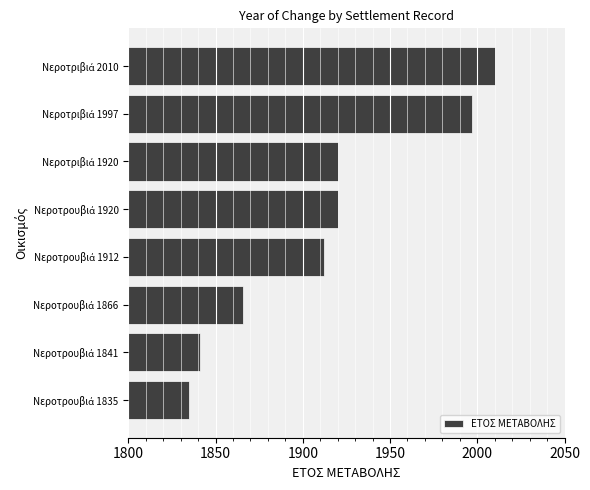

What is the sum of all values?

15301